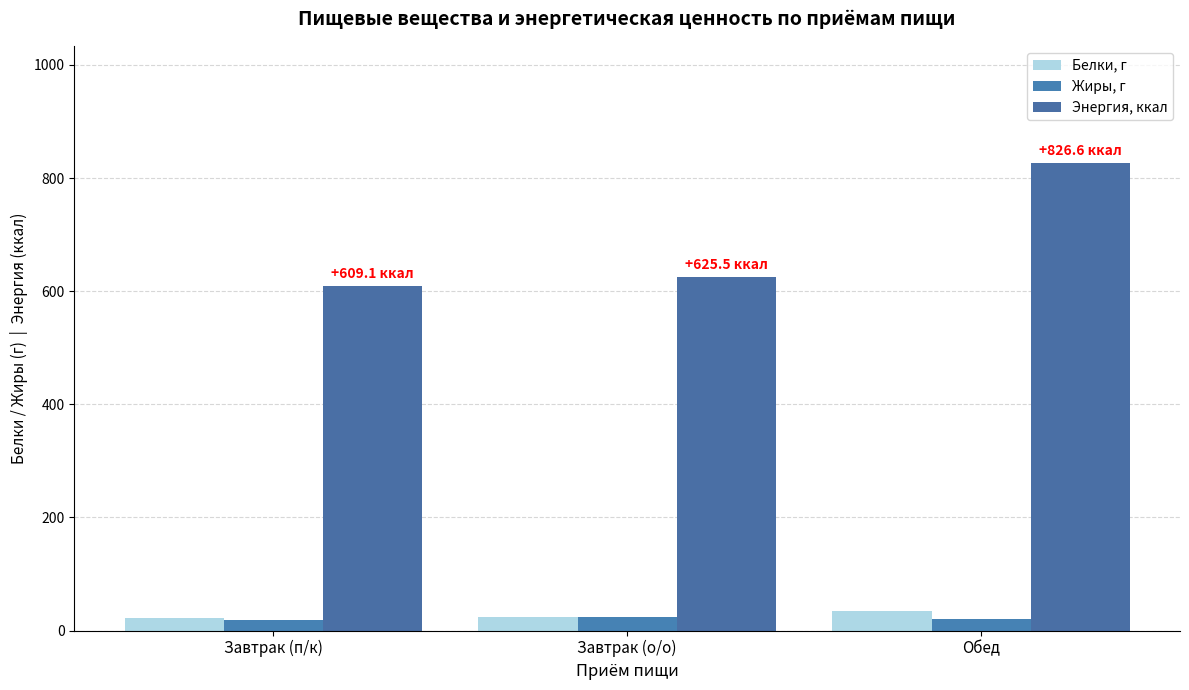

What is the approximate value of Жиры, г at Завтрак (о/о)?

23.9